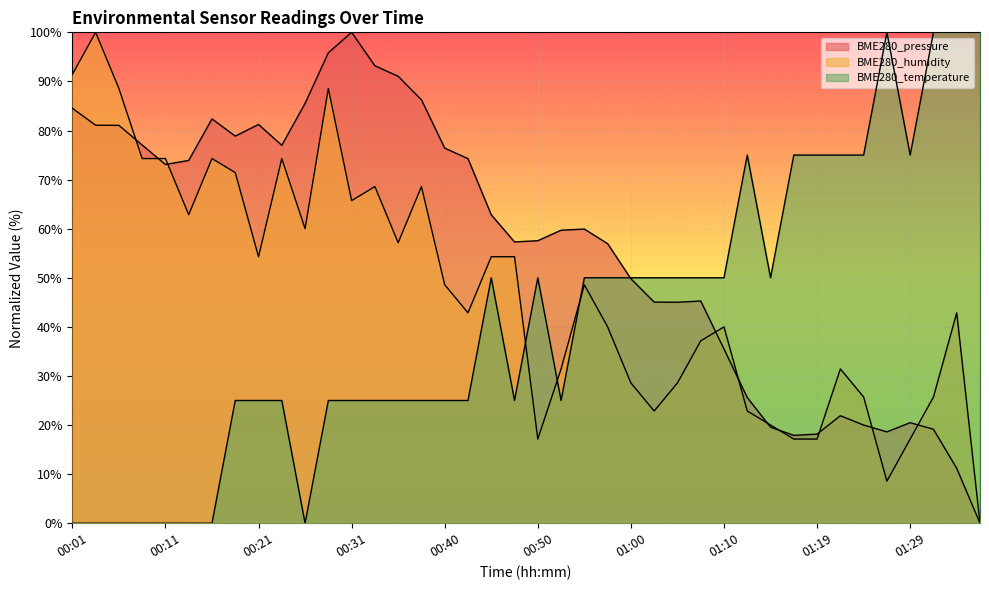

Where is the first local minimum for BME280_pressure?

00:11